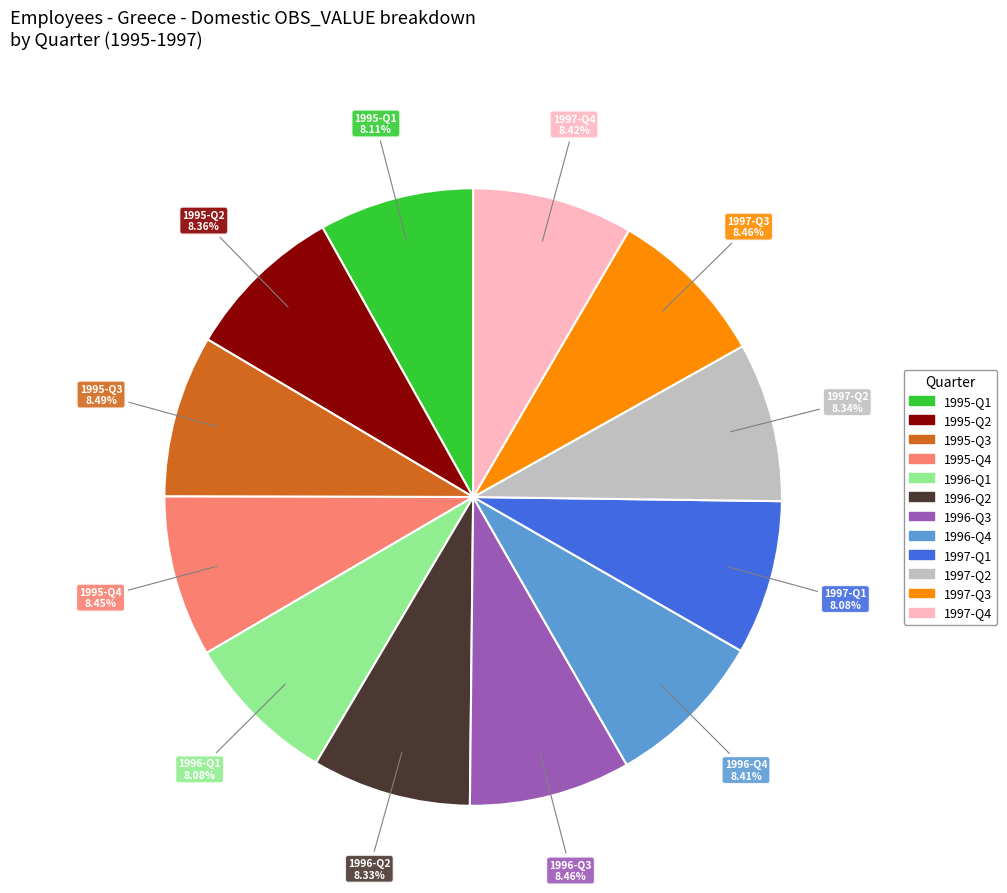

Is the sum of 1996-Q3 and 1996-Q4 greater than half?

No